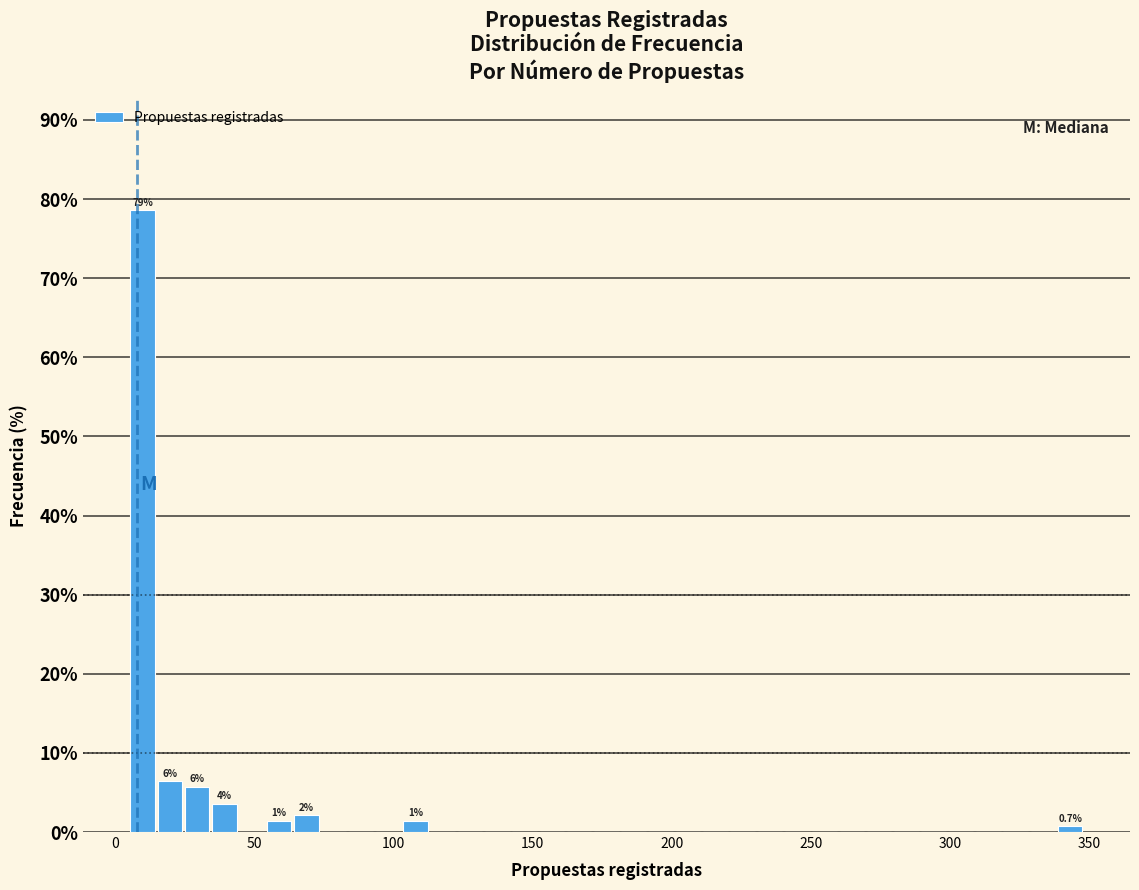

Read against the x-axis, roughly where is the centre of the tallest bar?

10